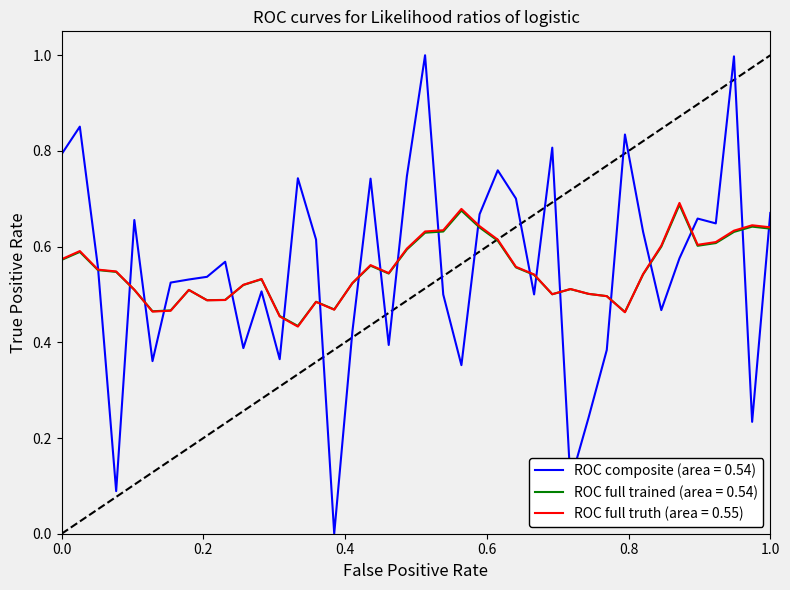

What is the greatest value displayed?

1.0